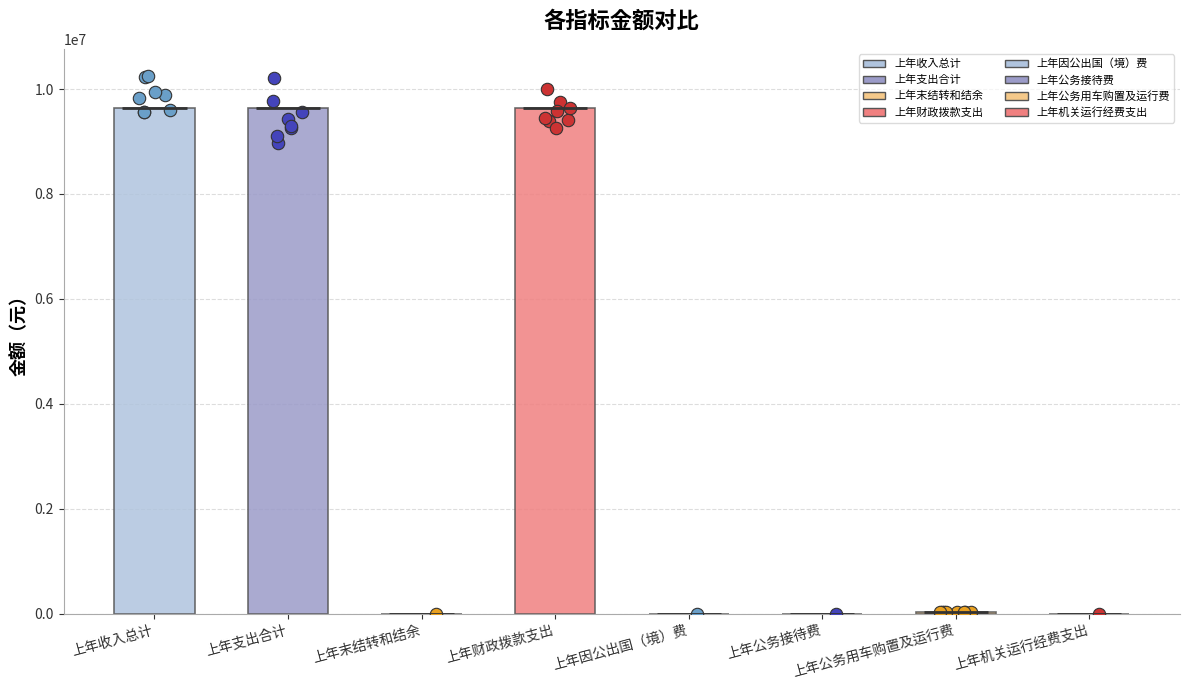

What is the change in value from 上年支出合计 to 上年机关运行经费支出?

-9644161.1